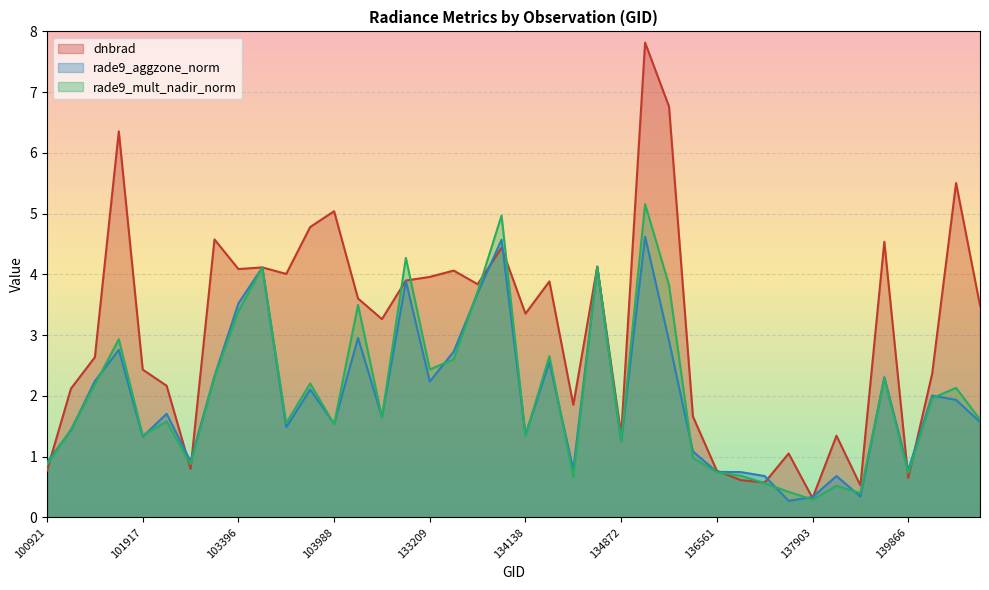

What are all the series names shown in the legend?

dnbrad, rade9_aggzone_norm, rade9_mult_nadir_norm